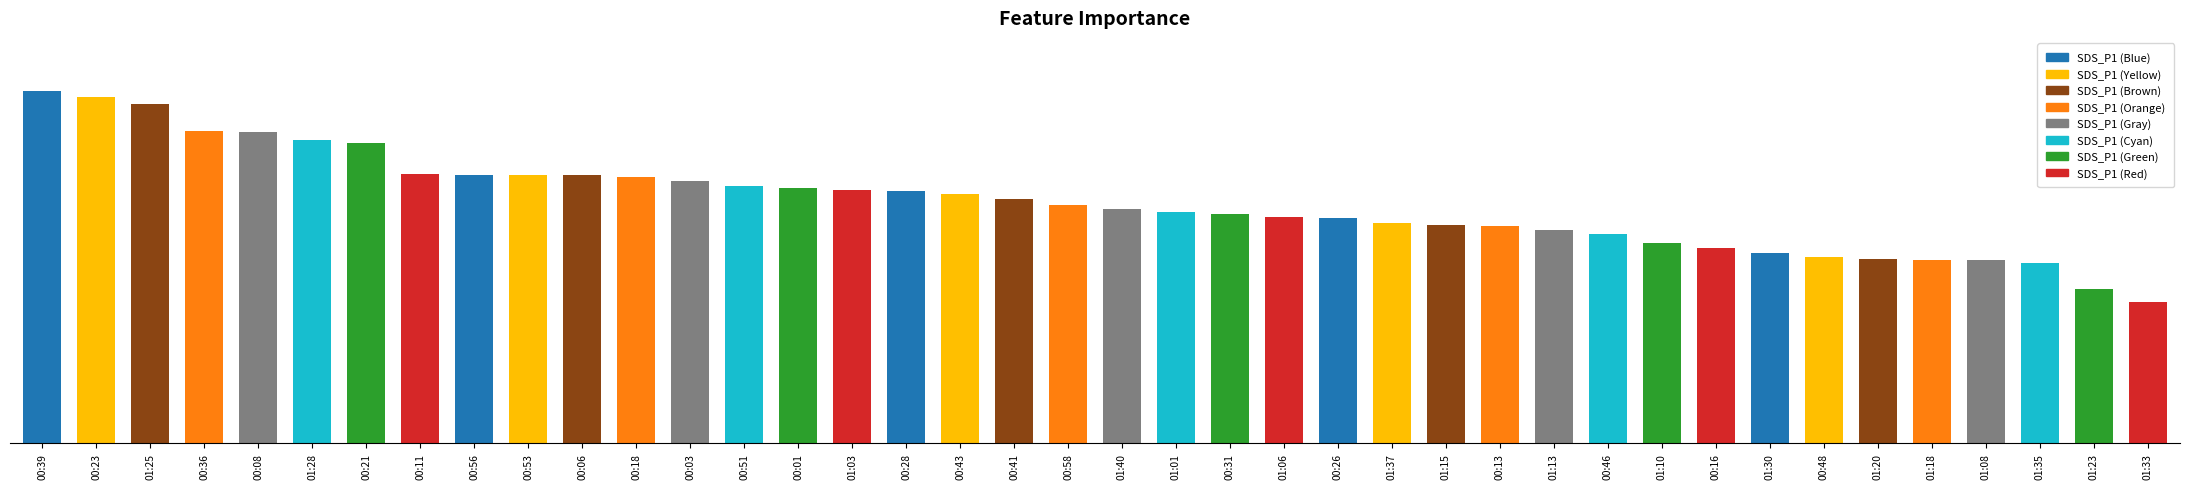

Are the bars horizontal?

No